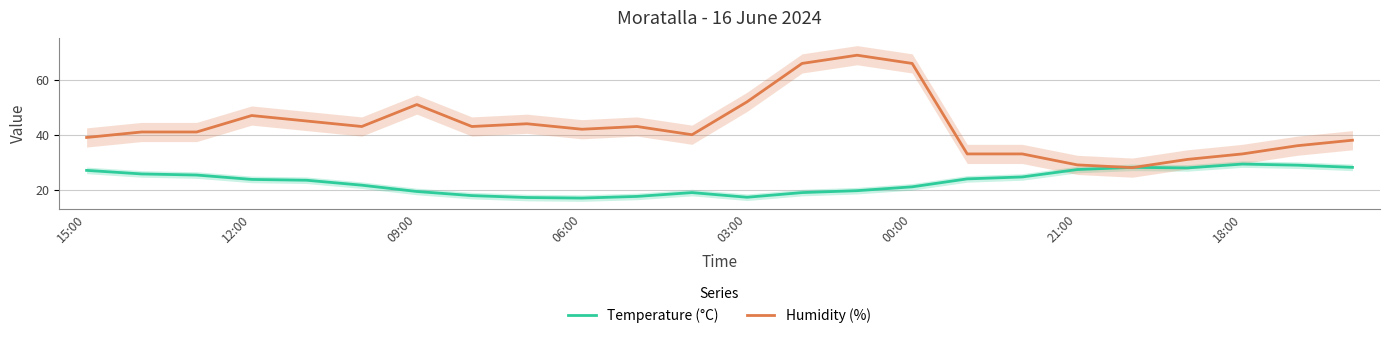

True or false: Humidity (%) has a value of 39.0 at 15:00.

True